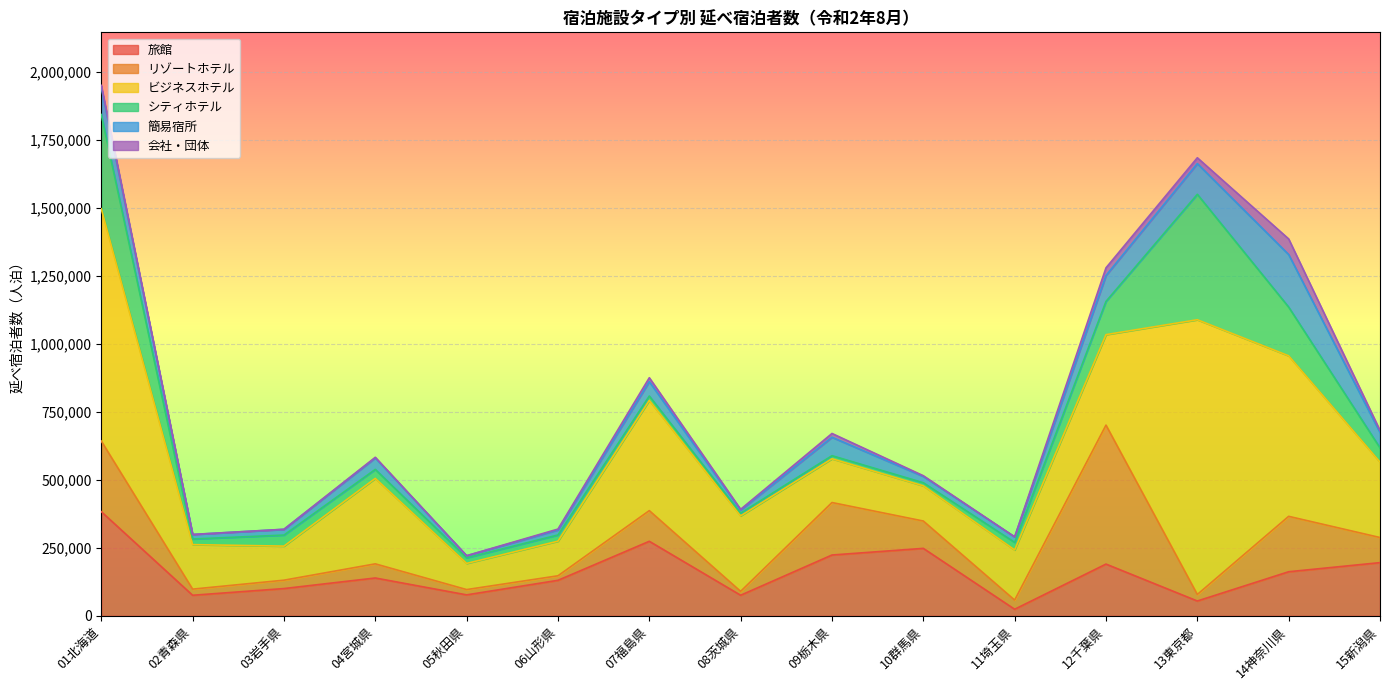

At which label does 会社・団体 reach its peak?

14神奈川県